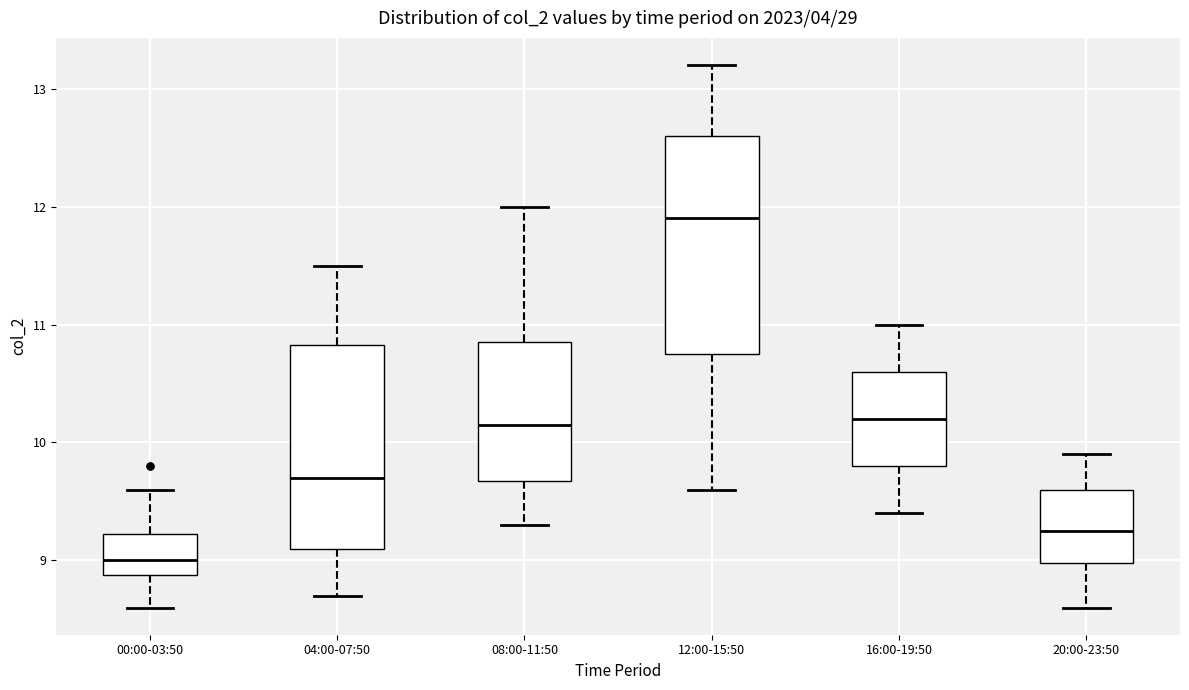

Which box is the tallest, from its lower edge to its upper edge?

12:00-15:50